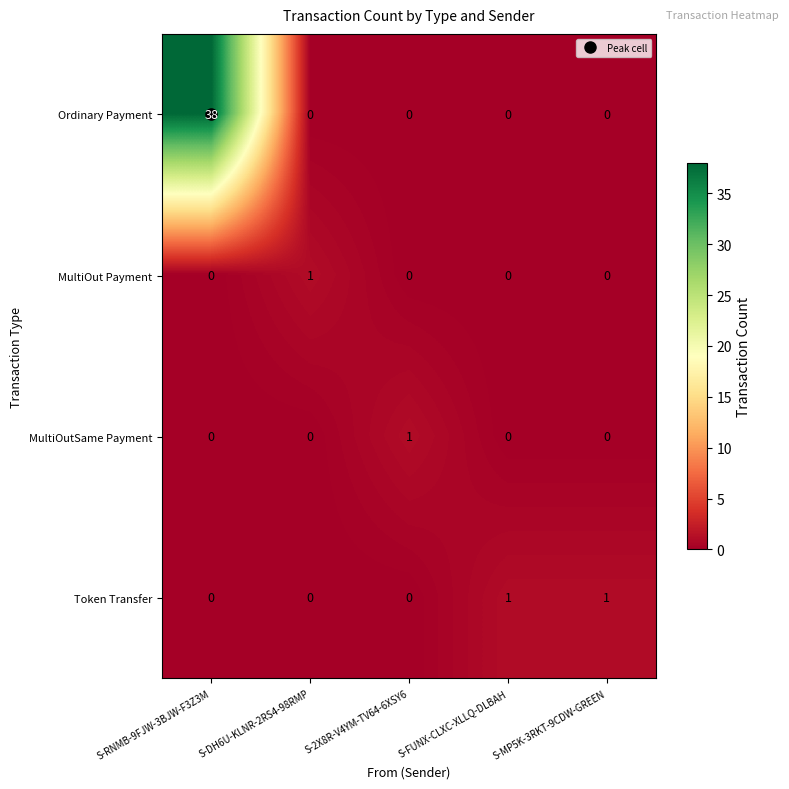

What is the greatest value displayed?

38